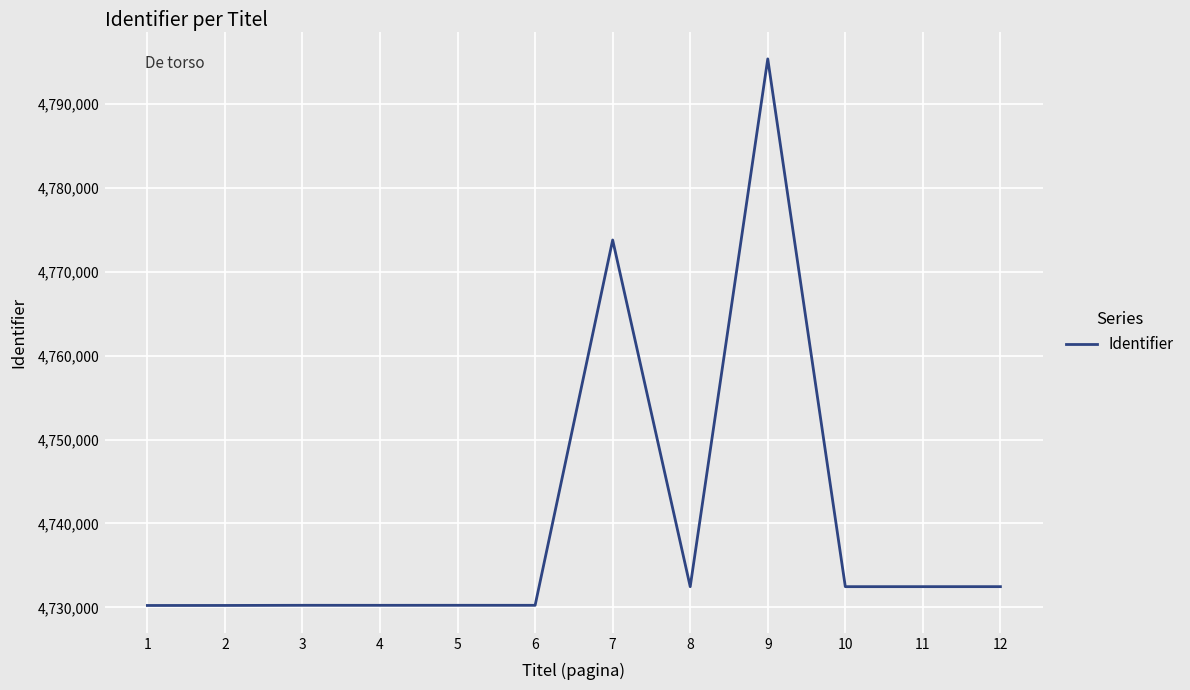

What is the difference between the values at 12 and 2?

2241